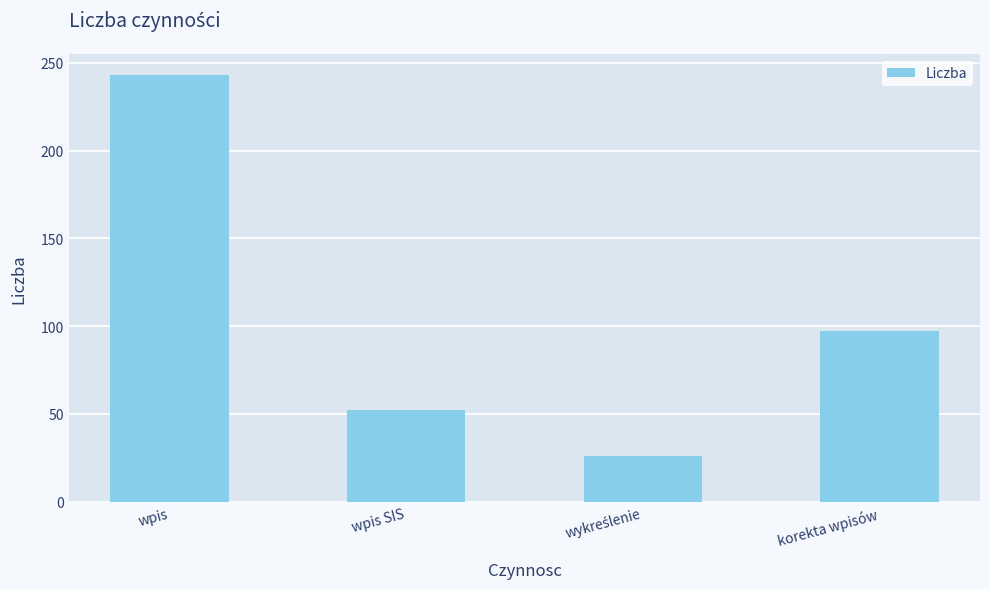

What is the sum of all values?

418